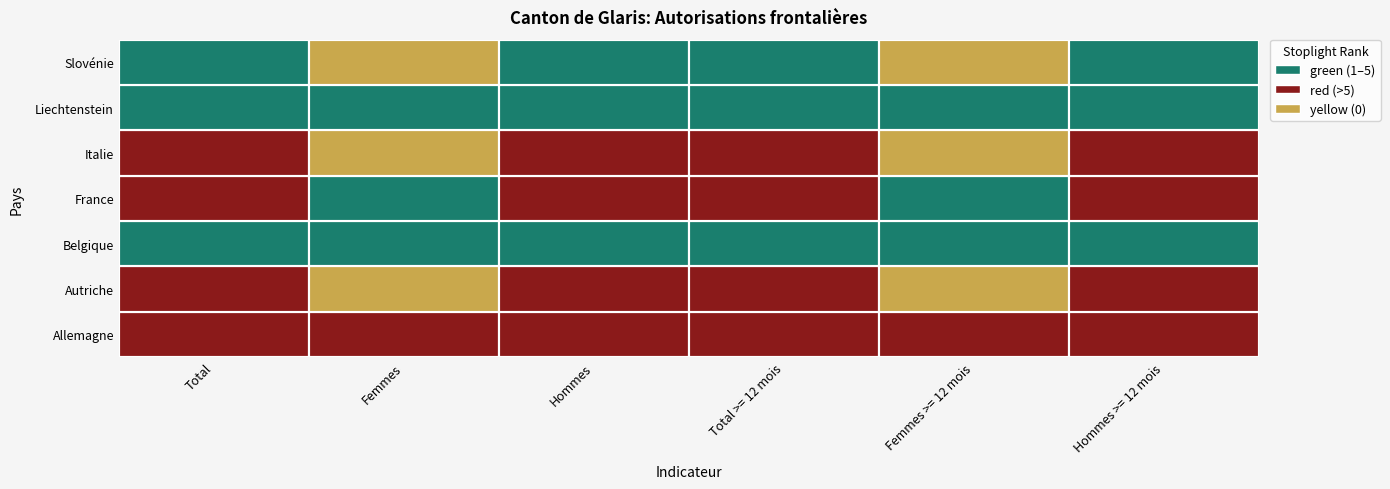

List the labels in order of Allemagne value, largest first.

Total, Total >= 12 mois, Hommes, Hommes >= 12 mois, Femmes, Femmes >= 12 mois